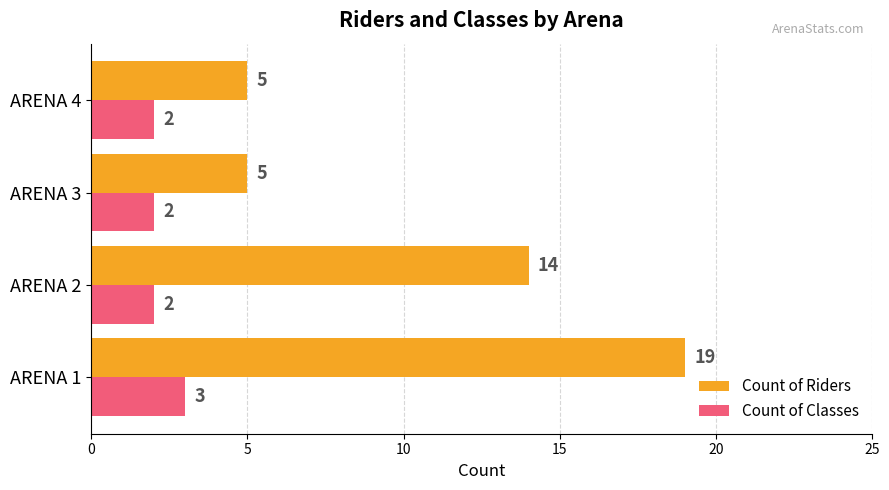

What is the difference between the maximum and minimum values in the Count of Riders series?

14